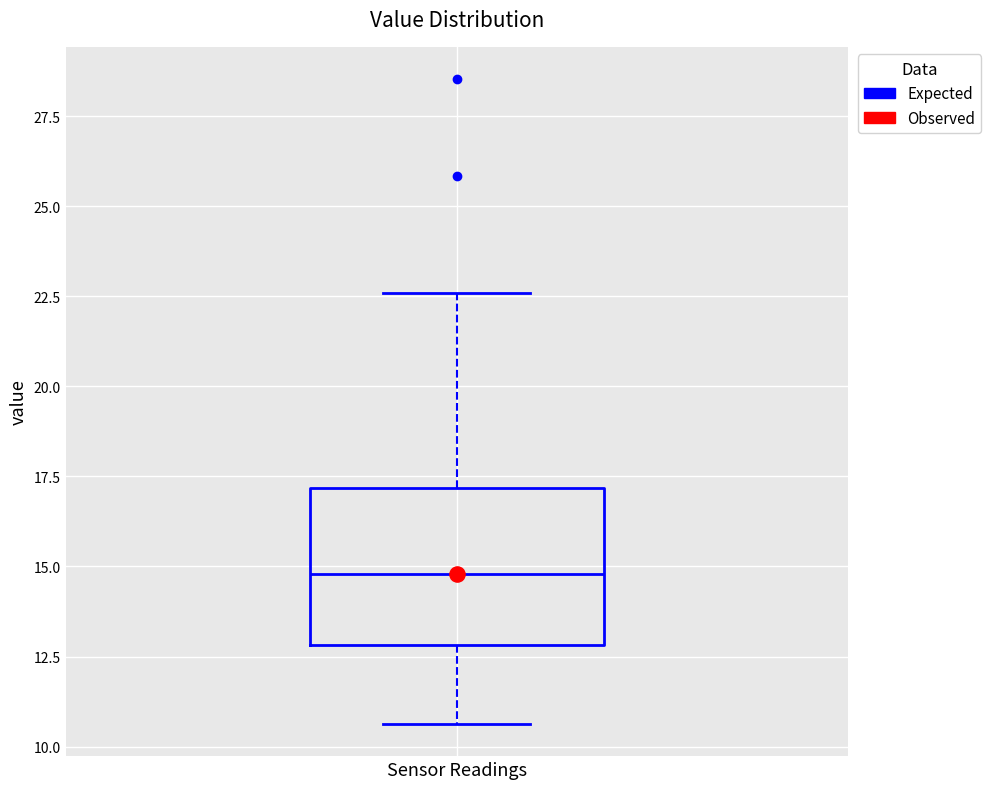

Where does the upper whisker of the box for Sensor Readings end on the y-axis? The values are not printed on the chart, so give them approximately, as read against the axis.

22.5